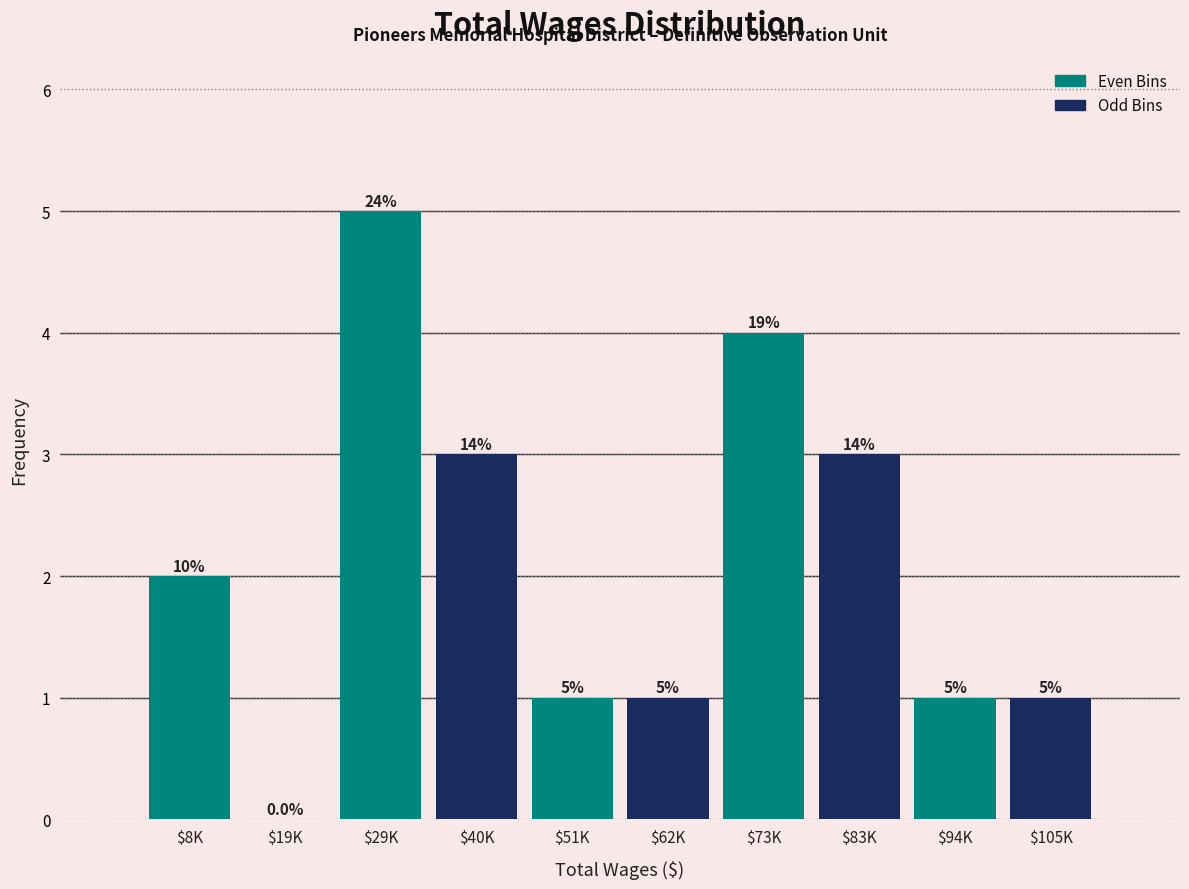

Where is the data nearest to the value 2?

$8K